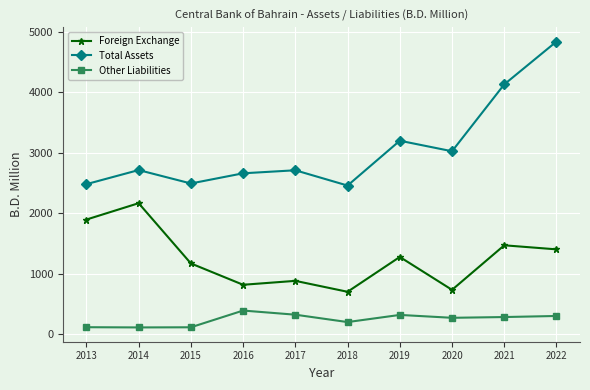

What value does the Foreign Exchange series have at 2018?

699.8